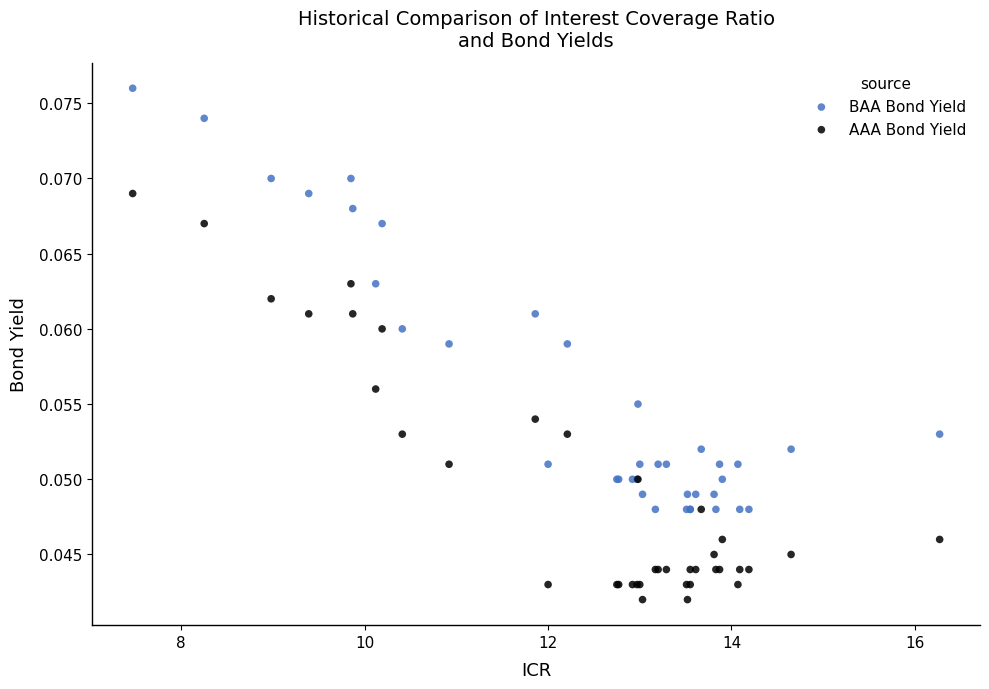

What are all the series names shown in the legend?

BAA Bond Yield, AAA Bond Yield